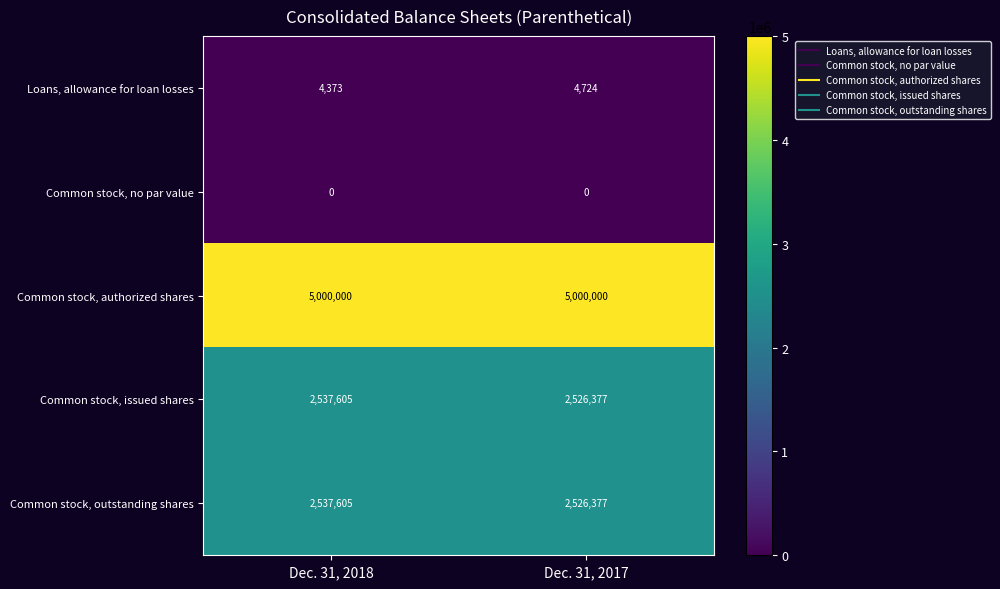

List the labels in order of Common stock, outstanding shares value, smallest first.

Dec. 31, 2017, Dec. 31, 2018